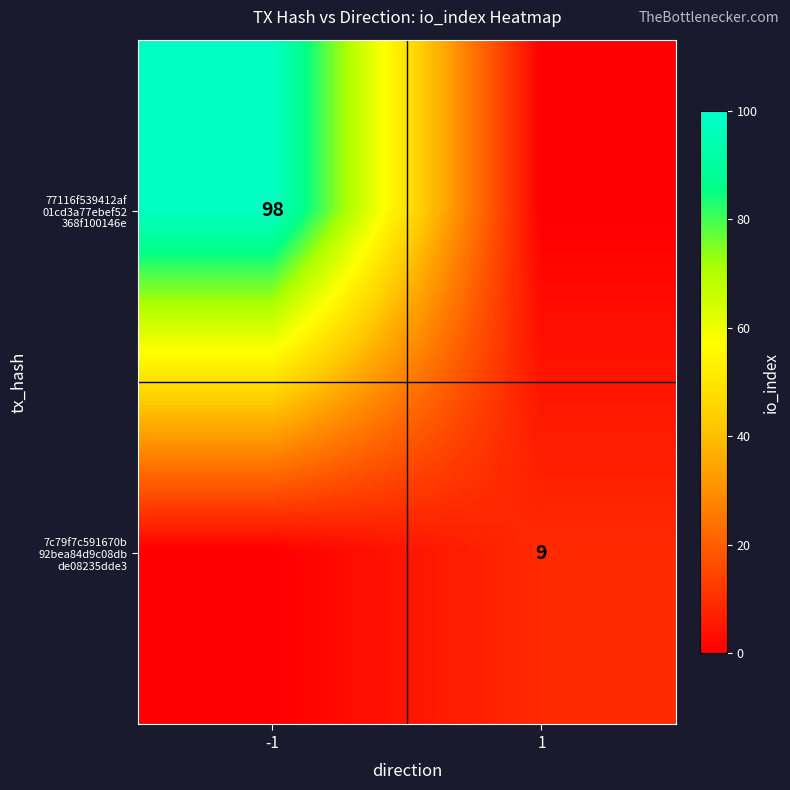

Count the 77116f539412af 01cd3a77ebef52 368f100146e values in the range 0 to 98.

2